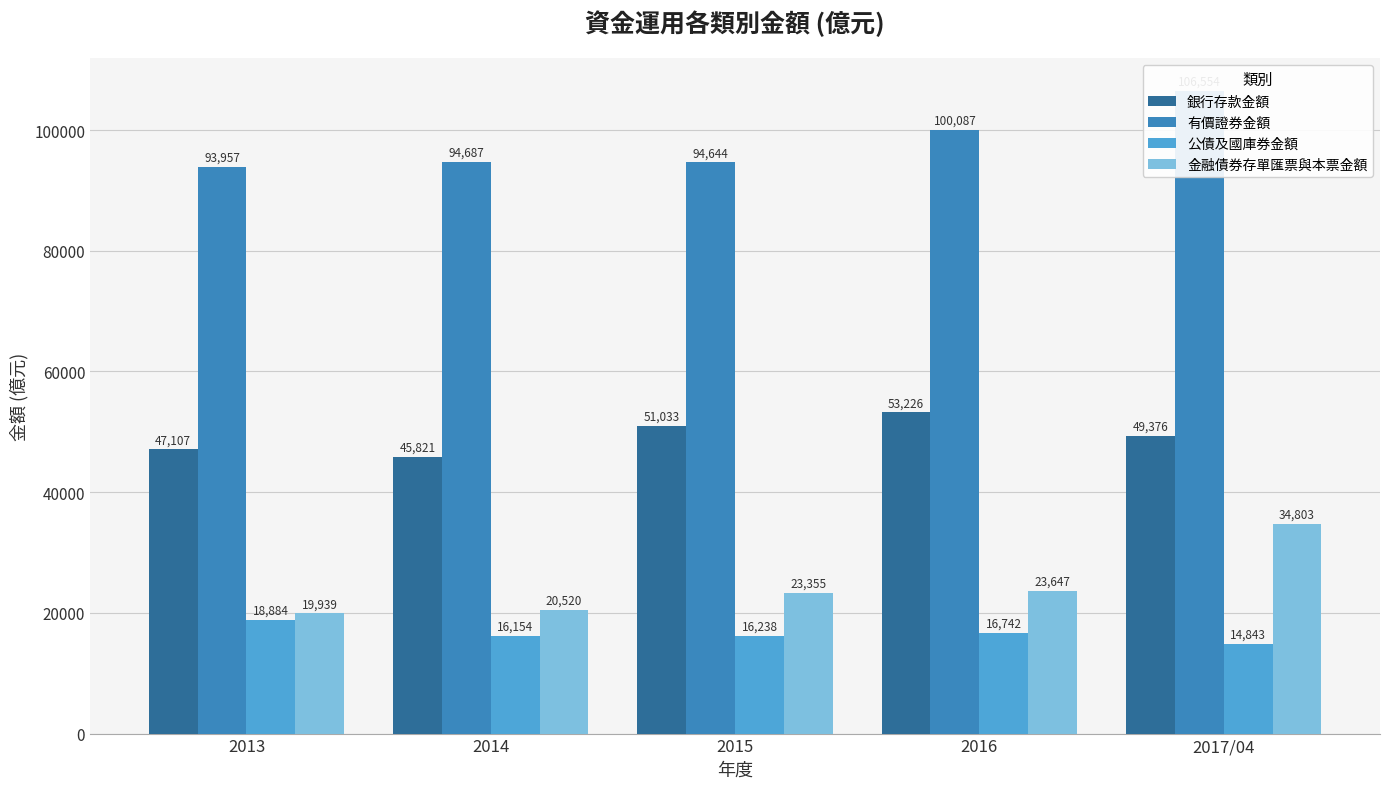

Reading right to left, transcribe all the data shown in this chart.

銀行存款金額: 49376	53226	51033	45821	47107
有價證券金額: 106554	100087	94644	94687	93957
公債及國庫券金額: 14843	16742	16238	16154	18884
金融債券存單匯票與本票金額: 34803	23647	23355	20520	19939